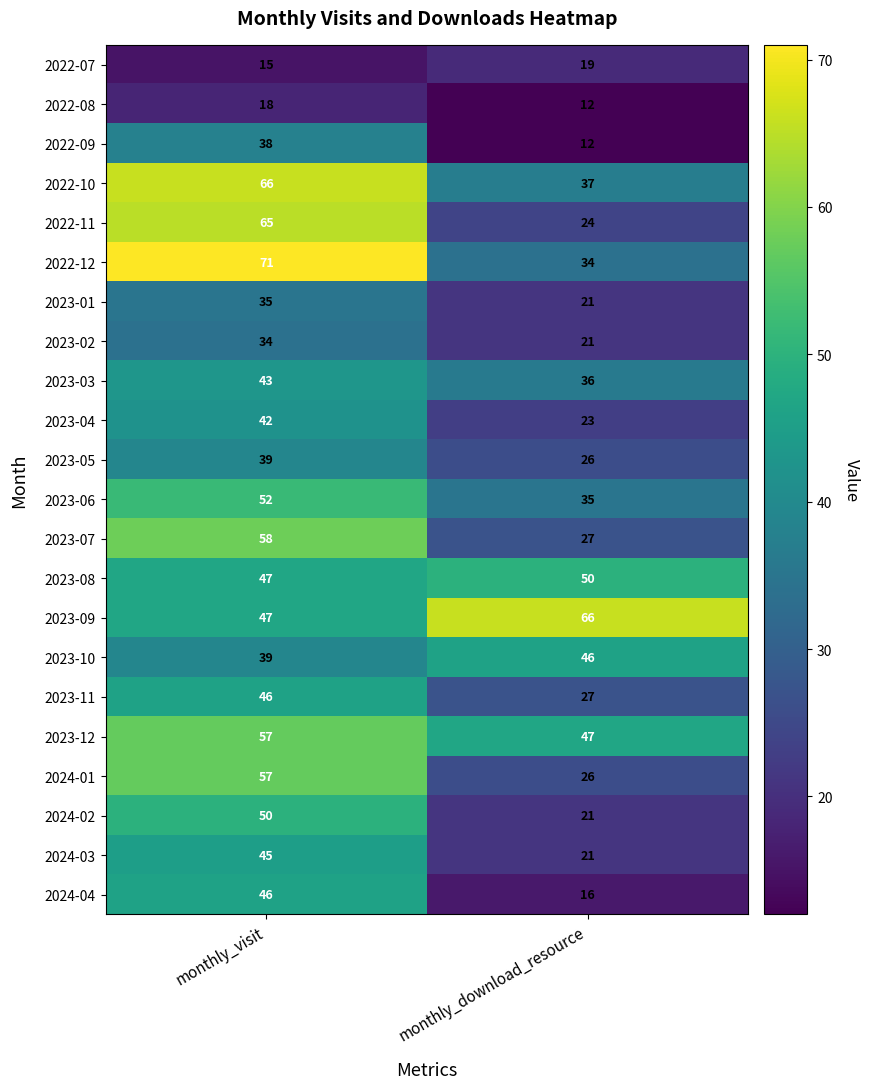

Is it true that 2023-07 equals 58 at monthly_visit?

True